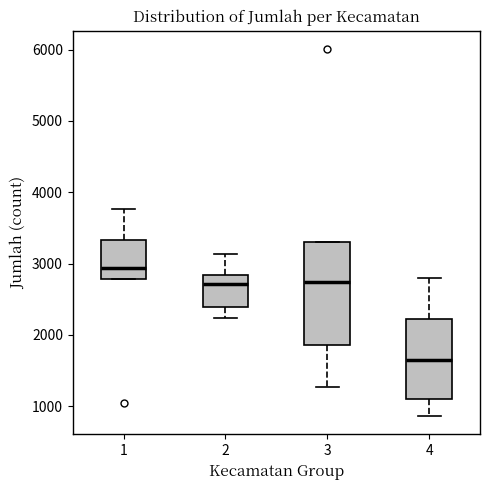

Reading left to right, transcribe this box plot: for each box, give where its median line is, the range the box spans, and where its two whiskers end, as read against the y-axis. The values are not printed on the chart, so give them approximately, as read against the axis.

1: median 2900, box 2800 to 3300, whiskers 2800 to 3800
2: median 2700, box 2400 to 2800, whiskers 2200 to 3100
3: median 2700, box 1900 to 3300, whiskers 1300 to 3300
4: median 1700, box 1100 to 2200, whiskers 900 to 2800